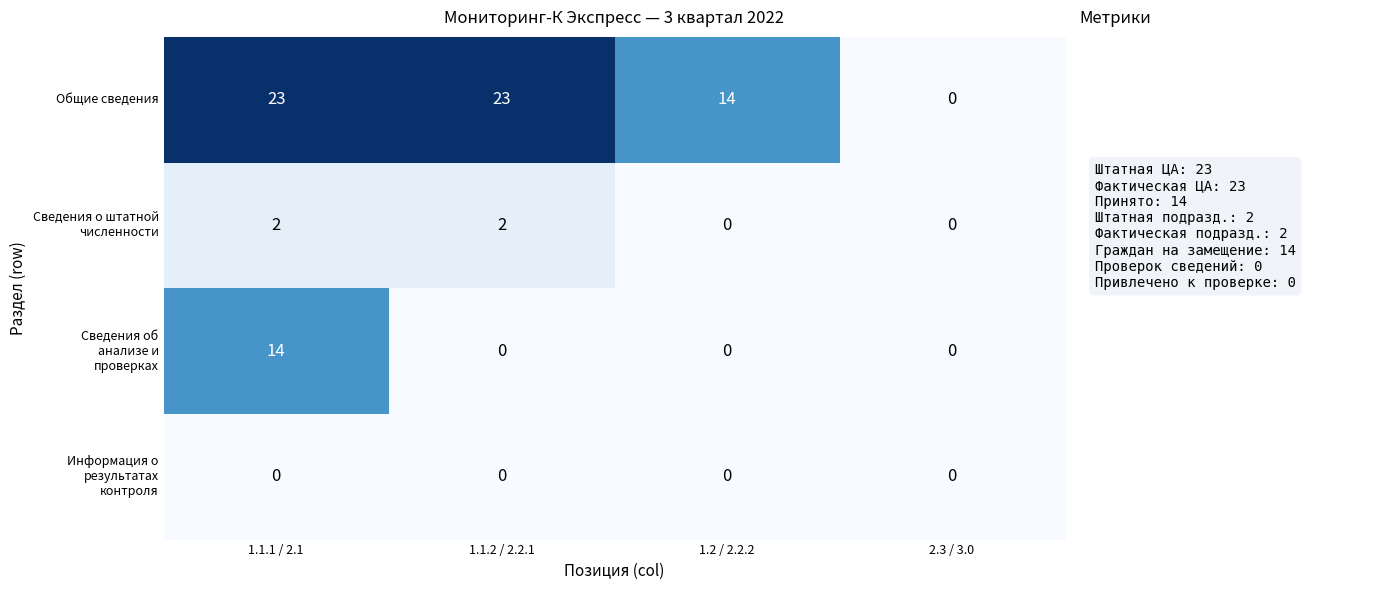

Which series has the largest total across all categories?

Общие сведения